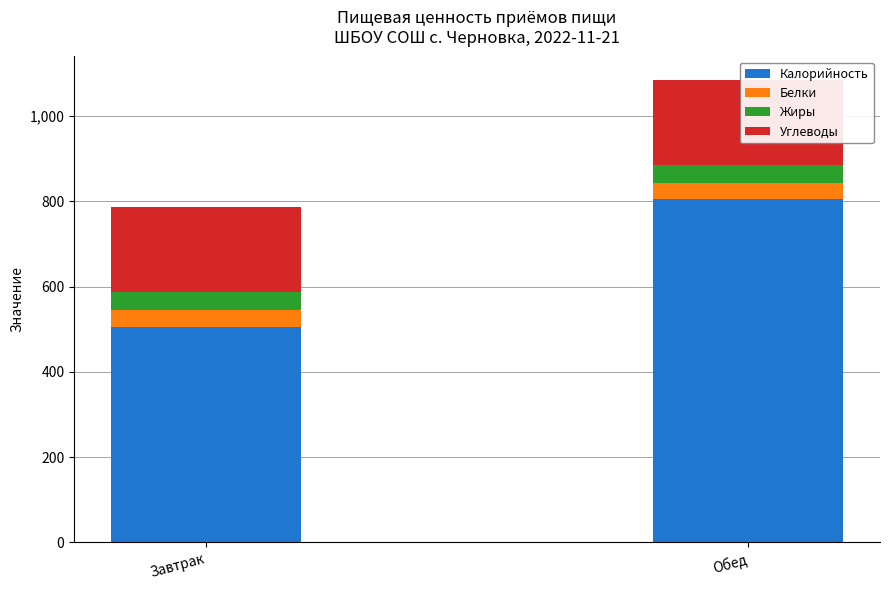

Reading right to left, what are all the values shown in this chart?

Калорийность: 805.0	506.0
Белки: 38.9	38.9
Жиры: 41.8	41.8
Углеводы: 199.6	199.6